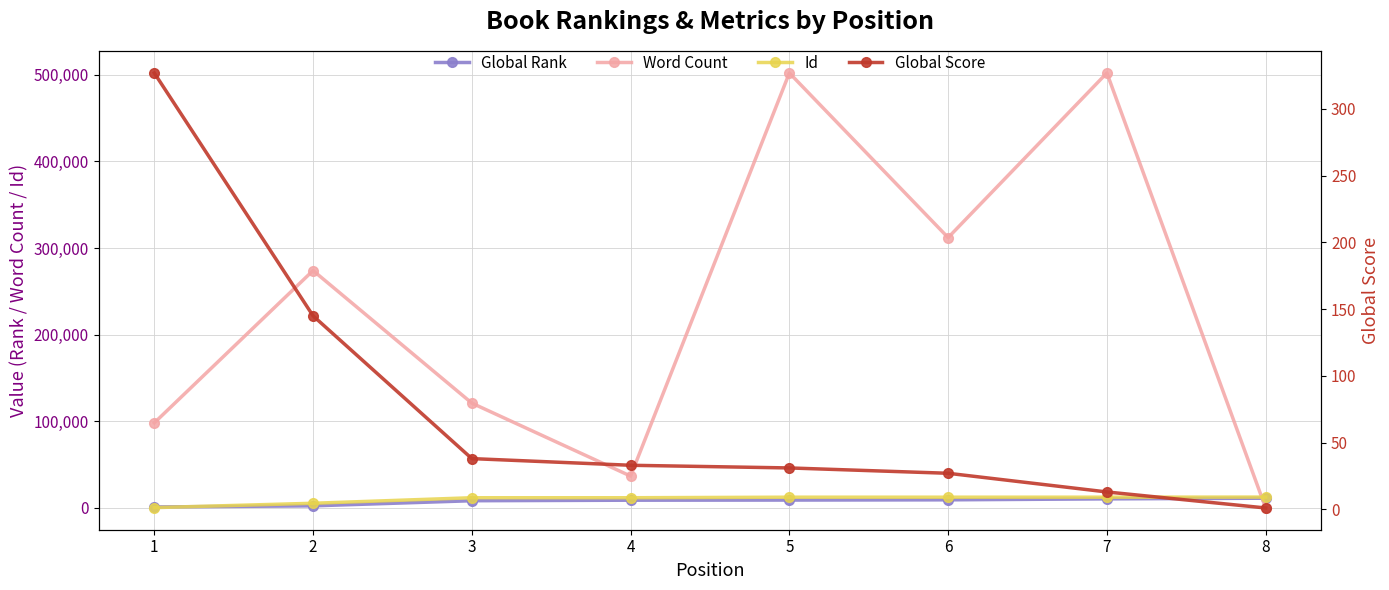

True or false: Id and Global Rank cross at least once.

True